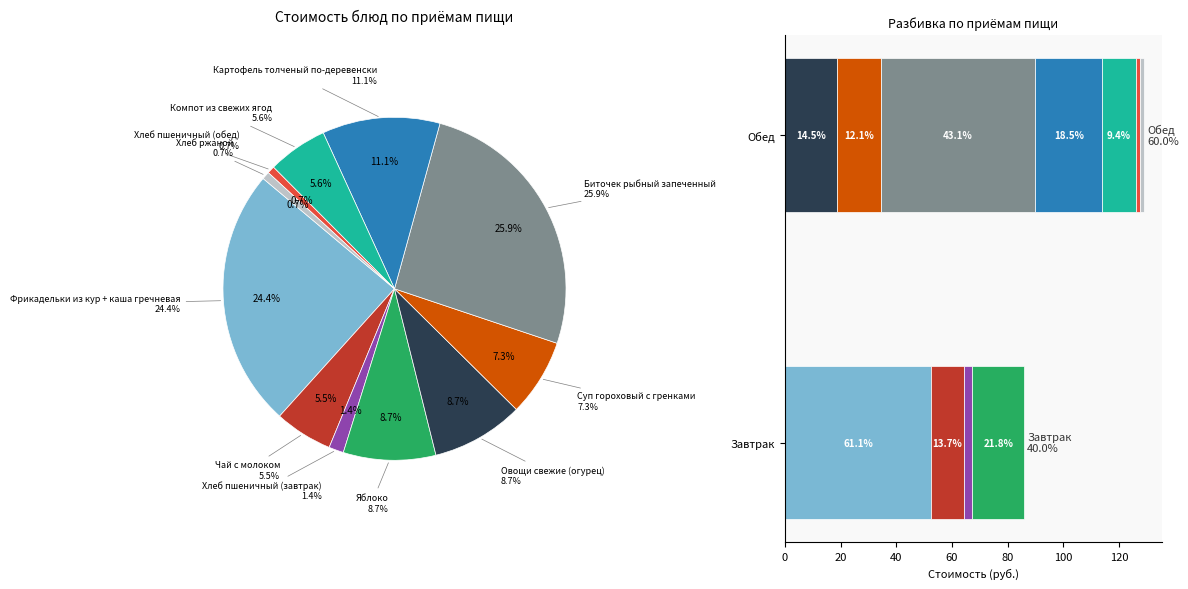

Rank the categories by value from highest to lowest.

Биточек рыбный запеченный, Фрикадельки из кур + каша гречневая, Картофель толченый по-деревенски, Яблоко, Овощи свежие (огурец), Суп гороховый с гренками, Компот из свежих ягод, Чай с молоком, Хлеб пшеничный (завтрак), Хлеб ржаной, Хлеб пшеничный (обед)